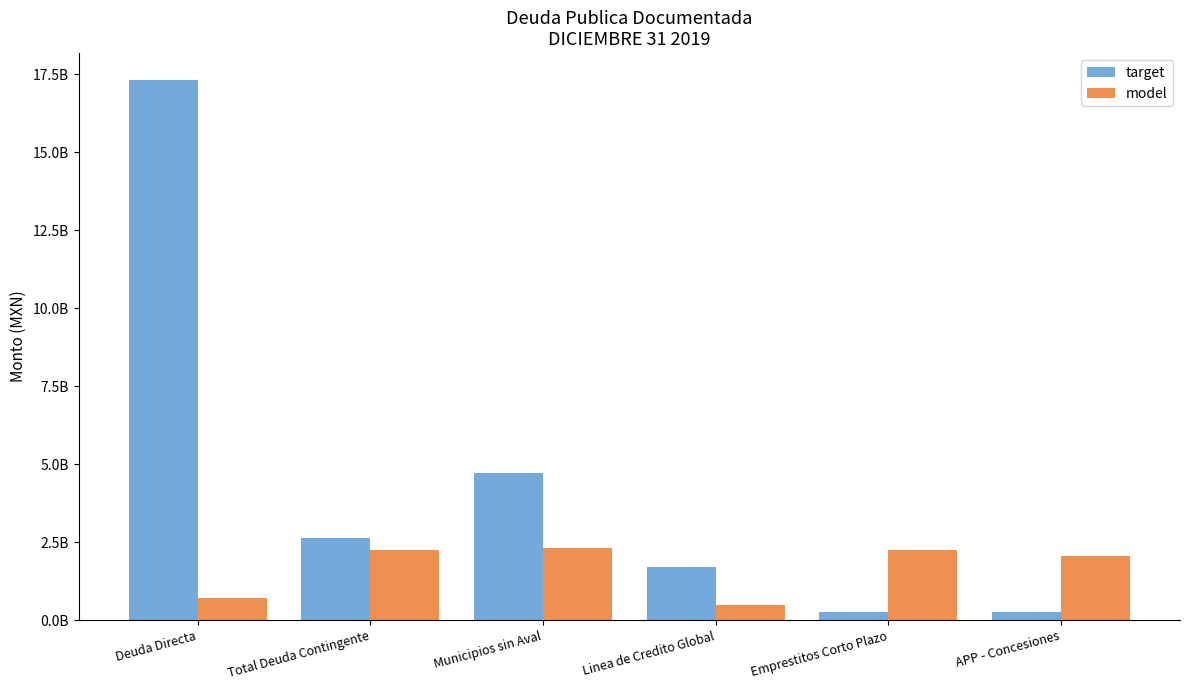

What is the difference between the highest and lowest values at Linea de Credito Global?

1215494493.9